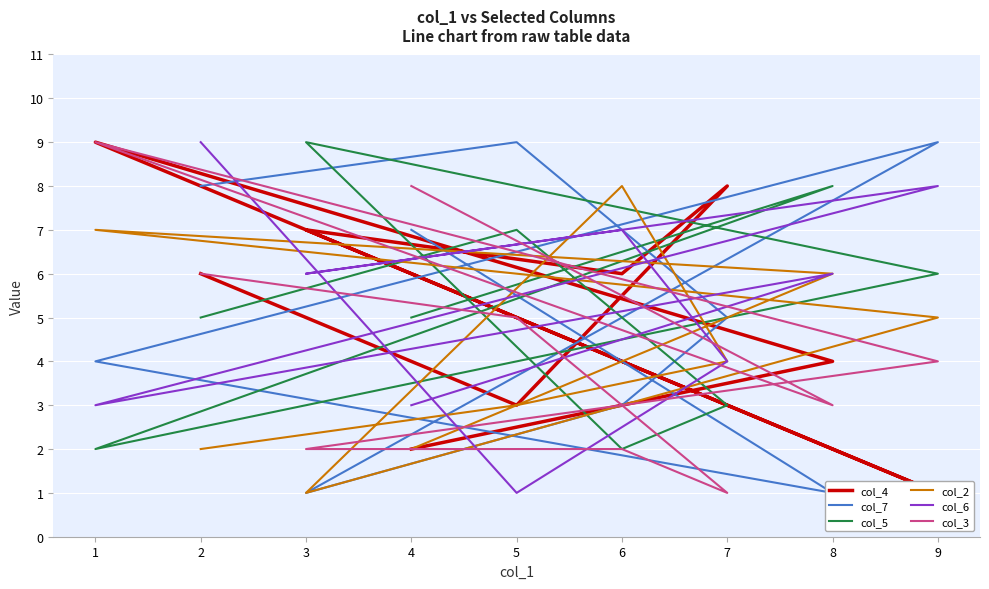

After their last crossing, which series has the higher values: col_4 or col_6?

col_6